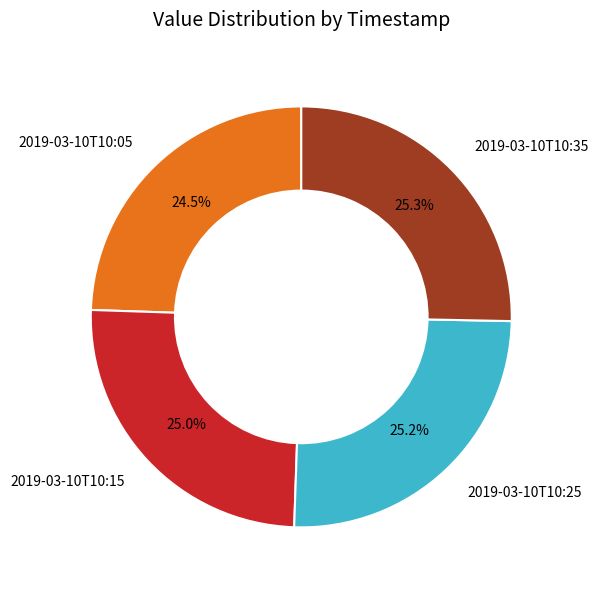

How many segments does this pie chart have?

4